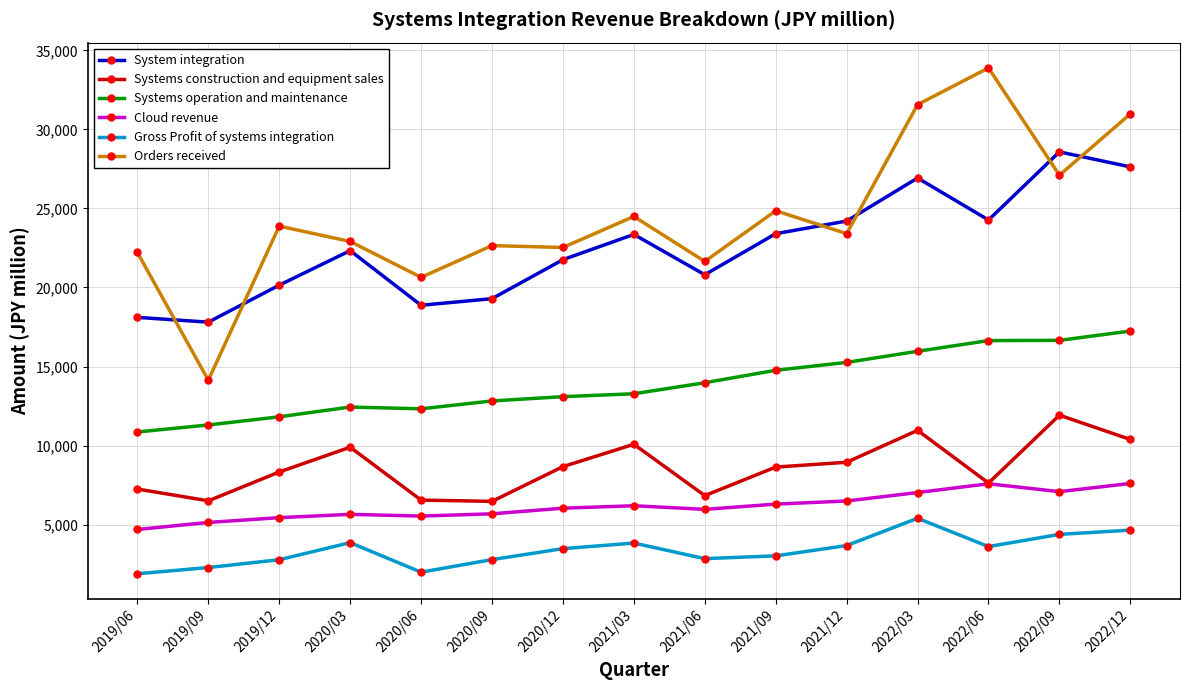

Where is the first local minimum for Systems construction and equipment sales?

2019/09